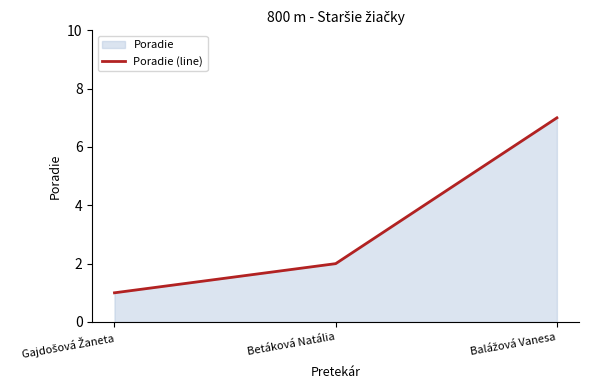

Does the chart display data point markers on the line(s)?

No